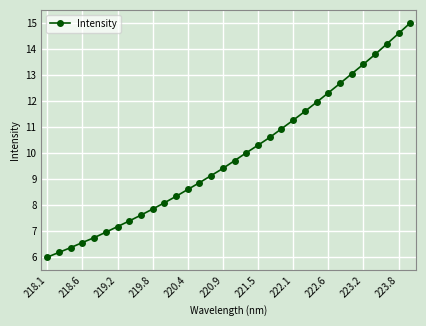

What is the greatest value displayed?

15.0